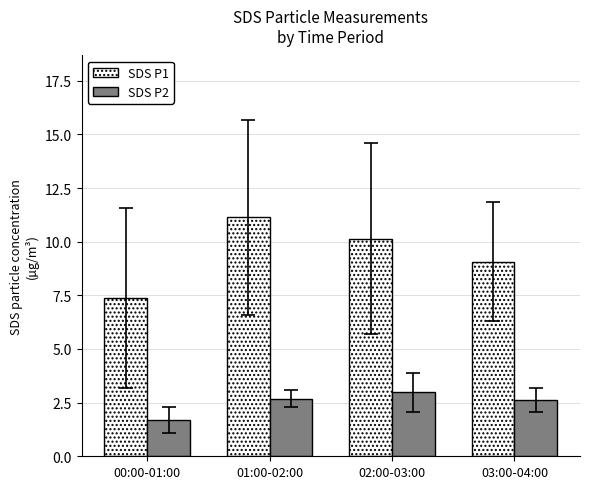

What position from the right is 02:00-03:00?

2